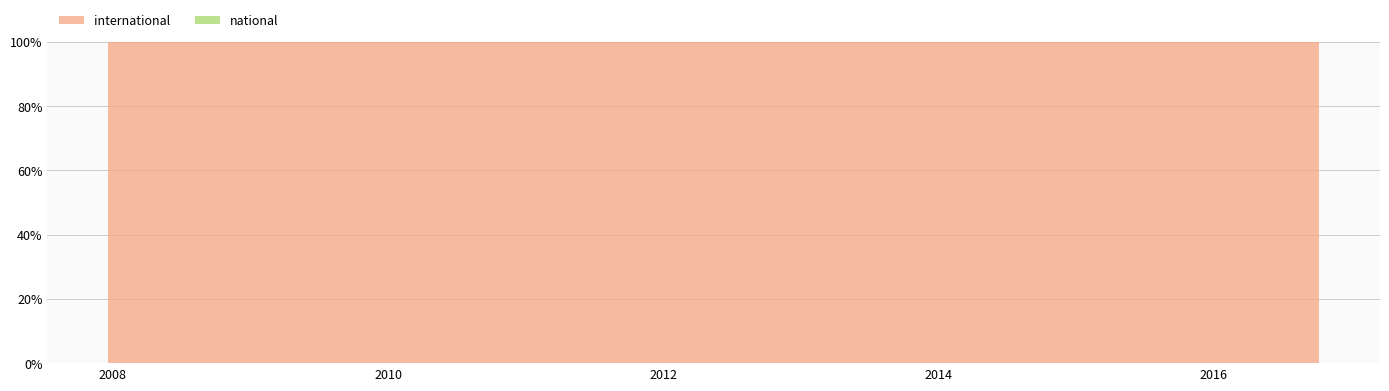

Reading left to right, what are all the values shown in this chart?

international: 17934	6789	5302	28351	19355	7726	24813	4890	5407	3157	16608	2967	17333	21189	5569	4491	7179	5683	17336	12842	24597	3694	5686	7597	3324	28070	4935	4030	5440	13568	3334	4931	8507	7509	4690
national: 0	0	0	0	0	0	0	0	0	0	0	0	0	0	0	0	0	0	0	0	0	0	0	0	0	0	0	0	0	0	0	0	0	0	0